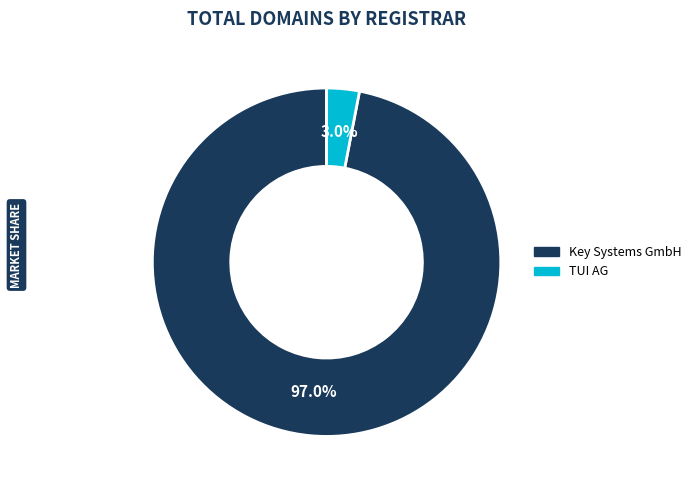

To the nearest percent, what is the difference between the largest and smallest slice percentages?

94%